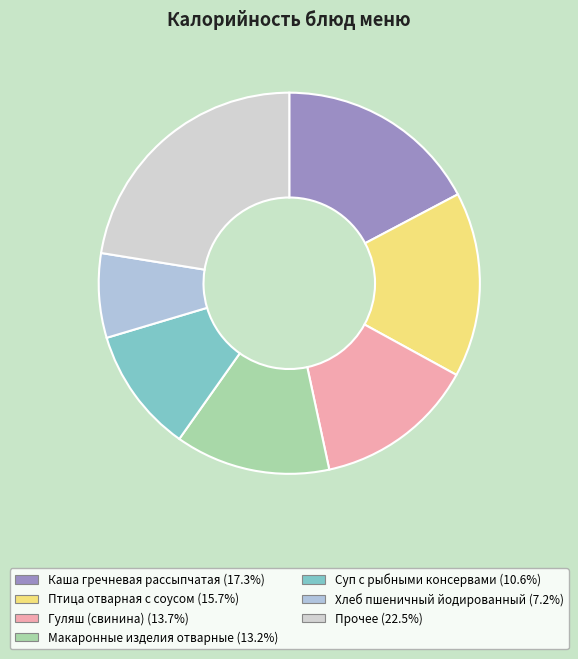

How many segments does this pie chart have?

7